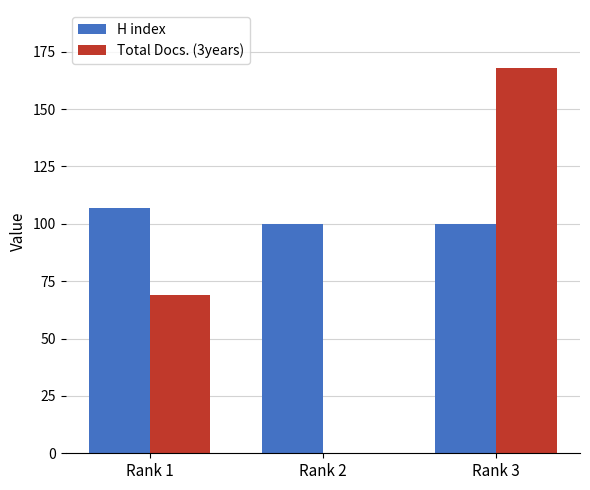

Which series has the largest total across all categories?

H index